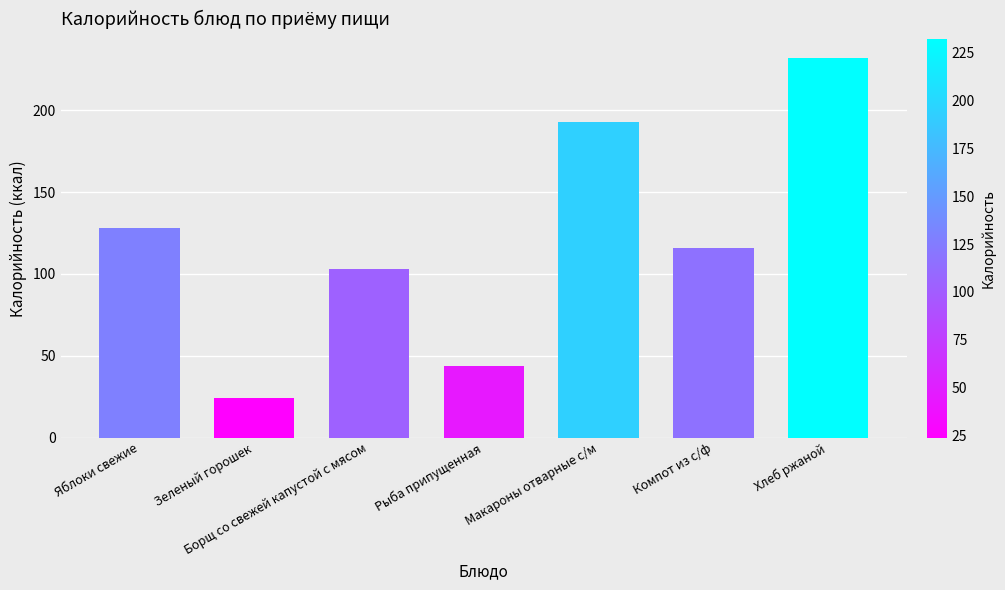

What is the sum of all values?

840